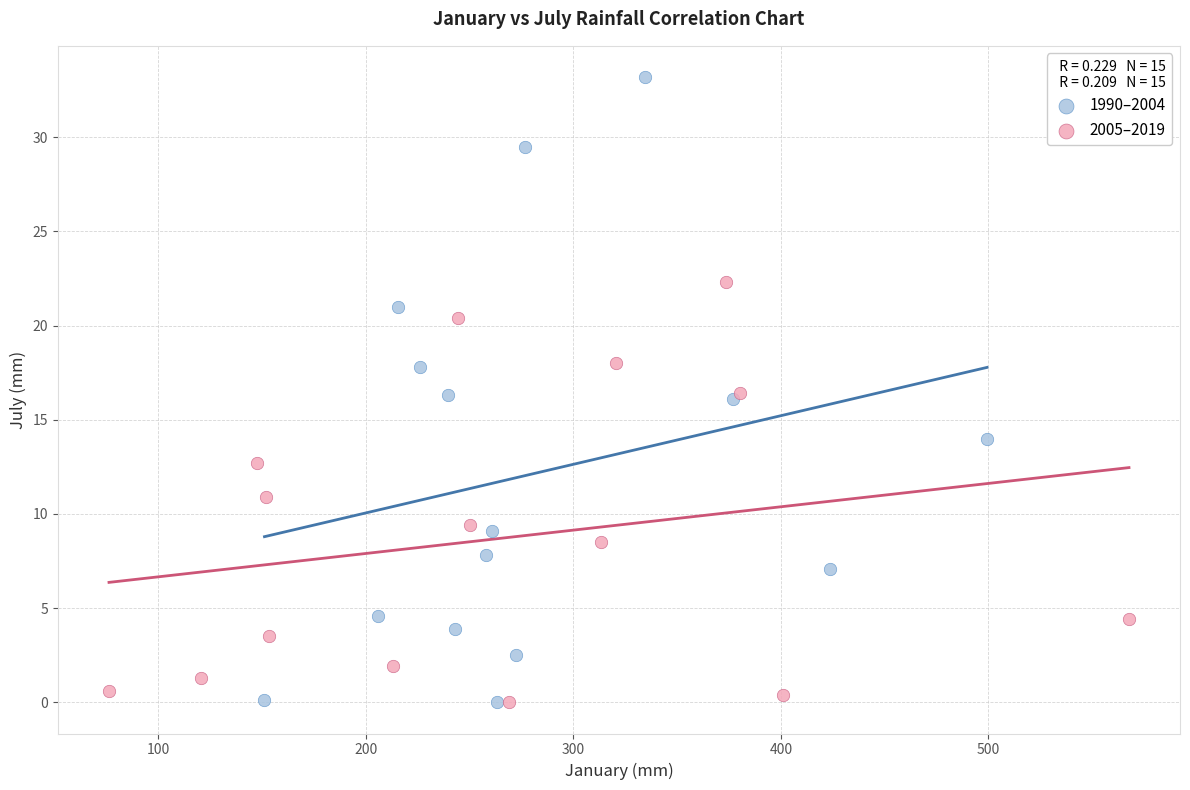

Which series has the largest Y range (max minus min)?

1990–2004